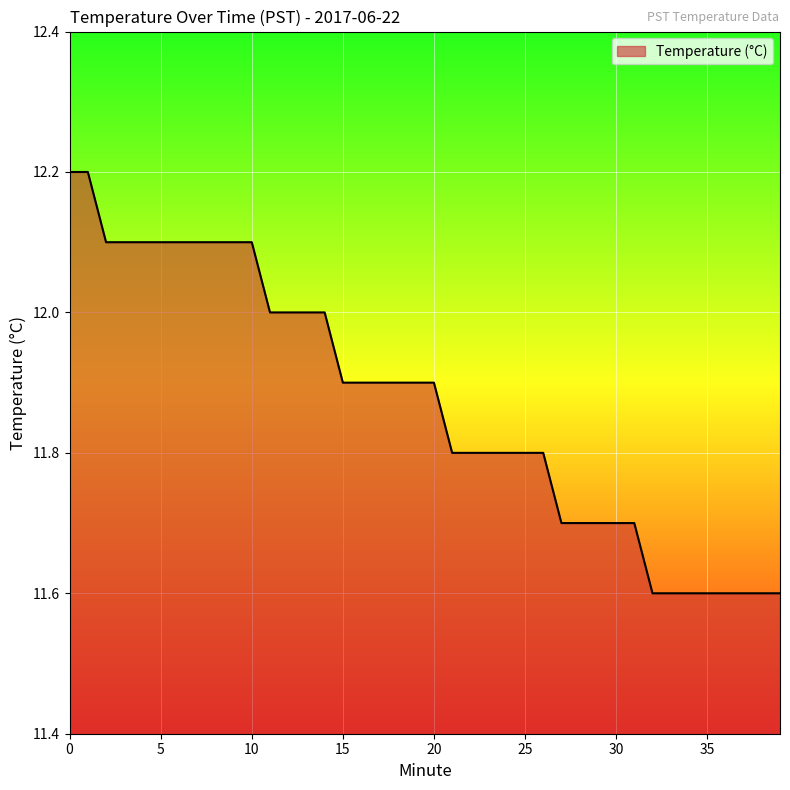

What is the maximum value shown in the chart?

12.2